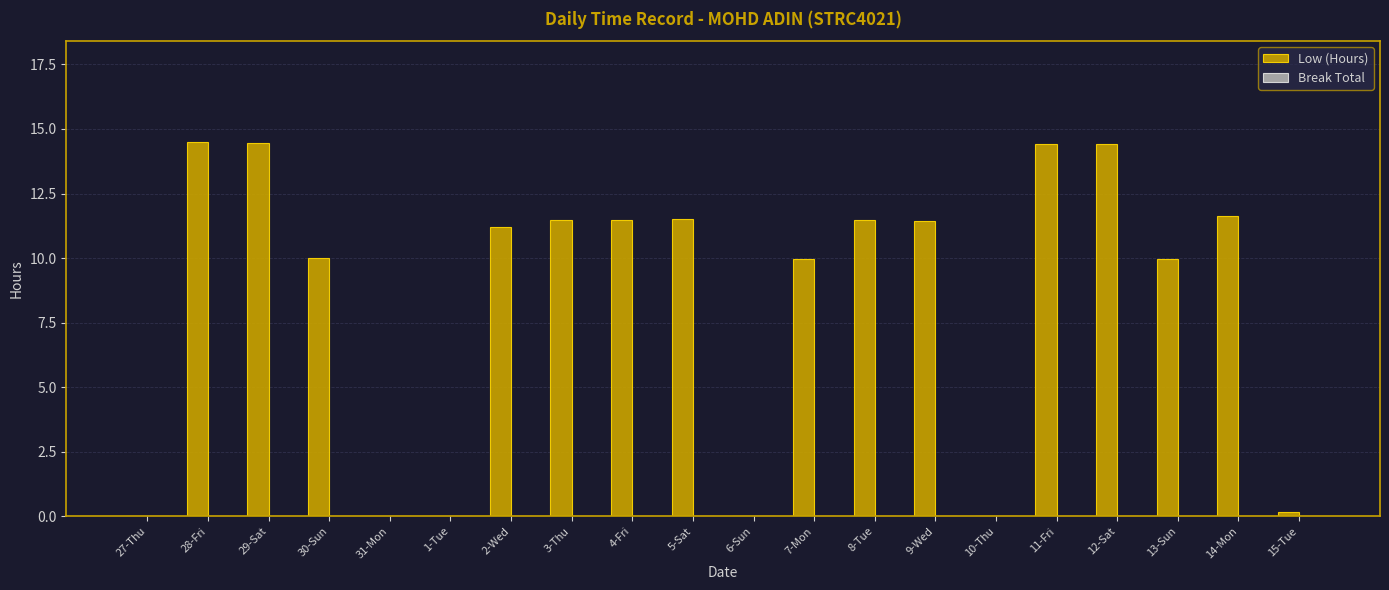

Where does the data first go above 11?

28-Fri